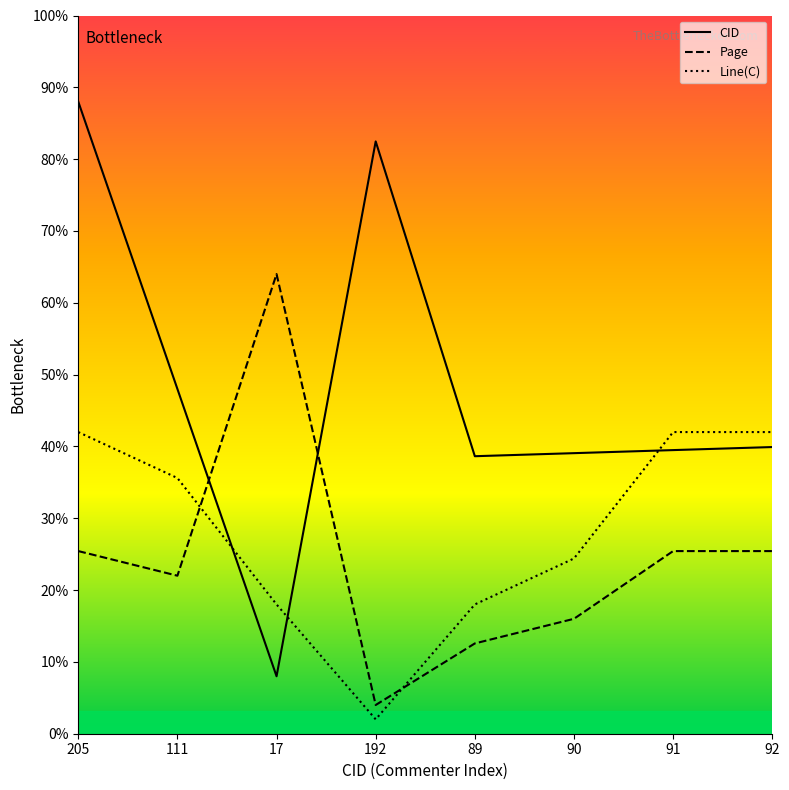

Reading right to left, transcribe all the data shown in this chart.

CID: 92=99.8	91=98.7	90=97.7	89=96.6	192=206.2	17=20.0	111=120.0	205=220.0
Page: 92=63.6	91=63.6	90=40.0	89=31.4	192=10.0	17=160.0	111=55.0	205=63.6
Line(C): 92=105.0	91=105.0	90=61.0	89=45.0	192=5.0	17=45.0	111=89.0	205=105.0